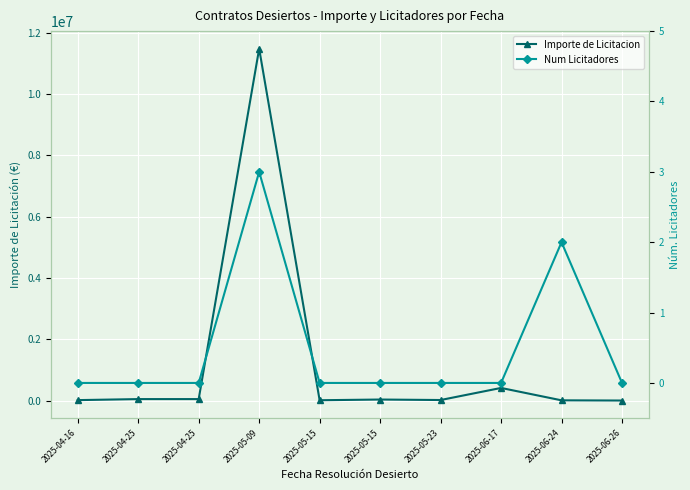

Count the number of data series in this chart.

2